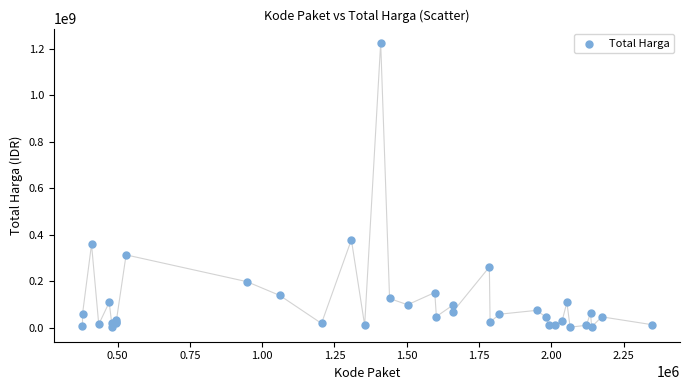

What Y value in the scatter plot is closest to 613538875?

379075000